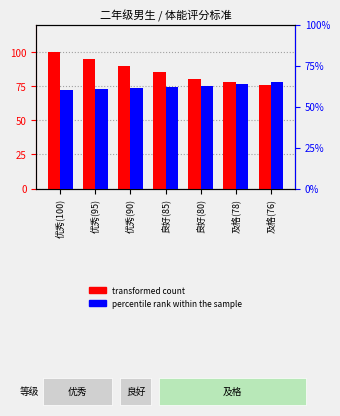

Which category has the highest value across all series?

优秀(100)